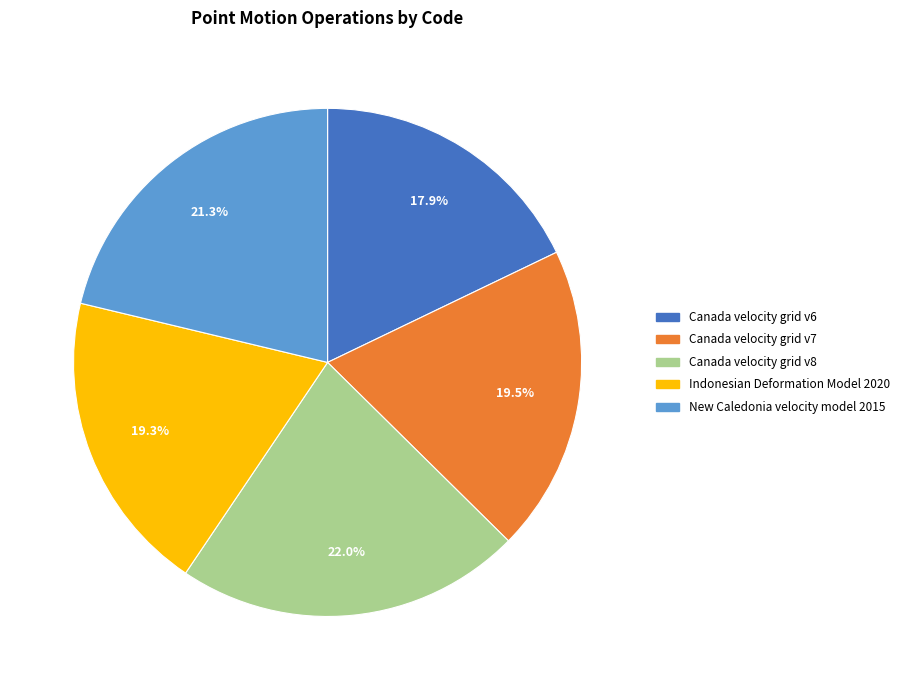

Is there any slice that represents more than half of the pie?

No